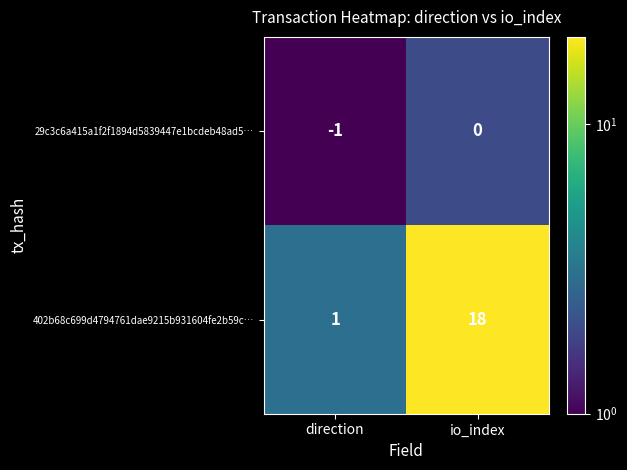

Rank the series by their average value, from highest to lowest.

402b68c699d4794761dae9215b931604fe2b59c…, 29c3c6a415a1f2f1894d5839447e1bcdeb48ad5…